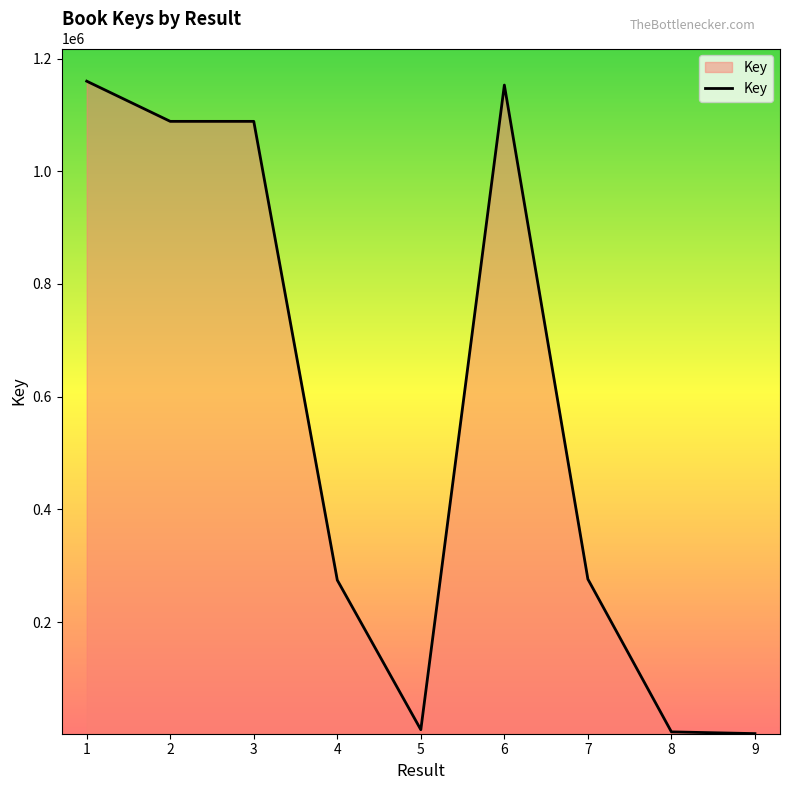

Which has a higher value, 9 or 1?

1